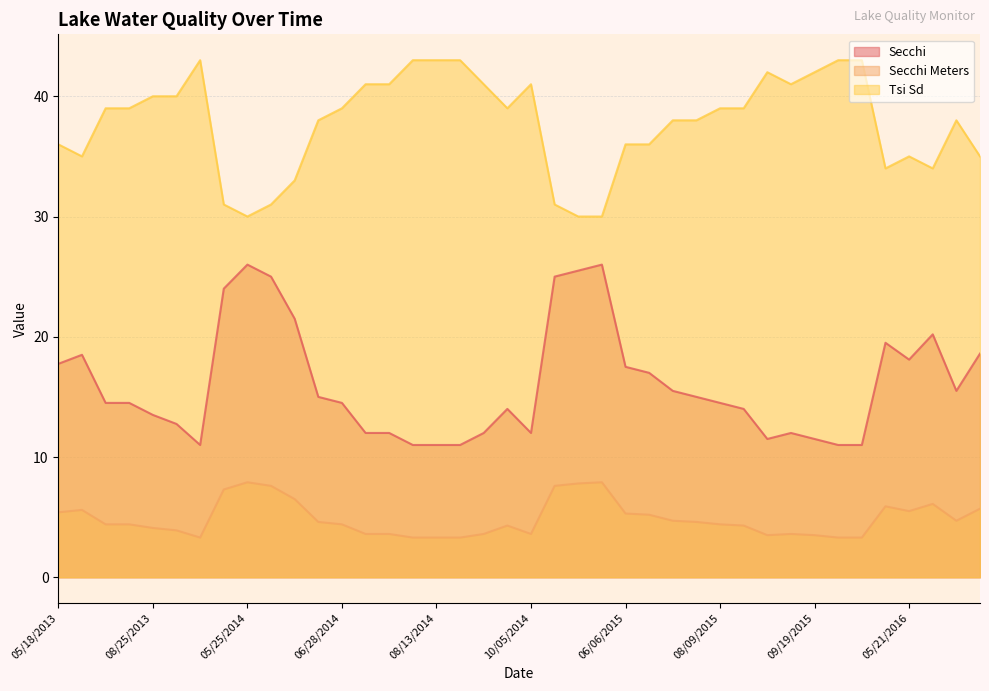

What is the label of the 3rd point from the left?

08/01/2013